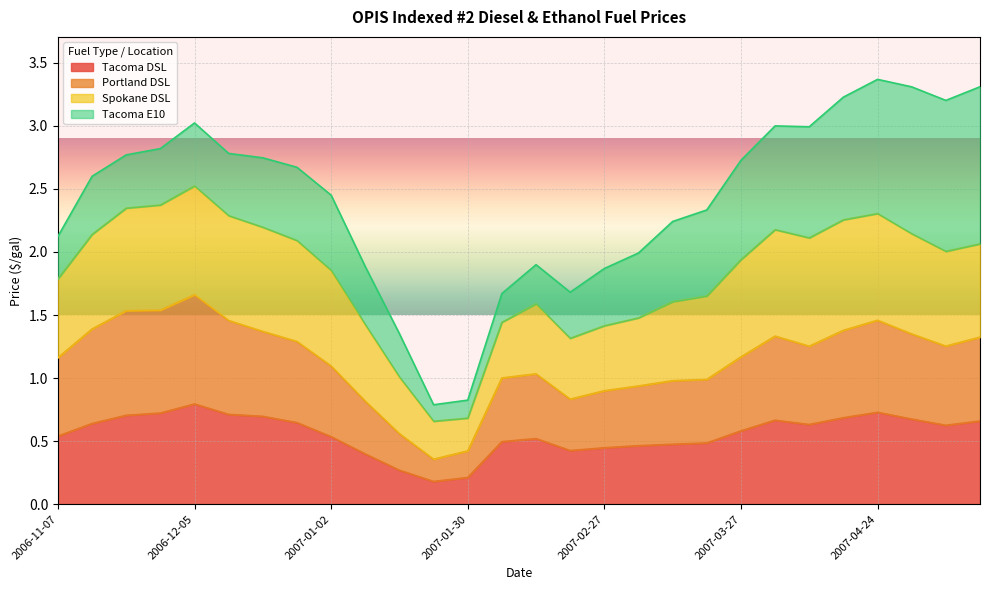

Which label corresponds to the smallest value in the chart?

2007-01-23